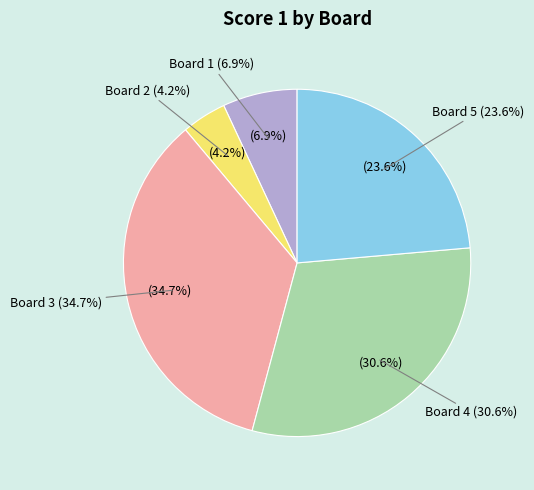

To the nearest percent, what is the average slice percentage?

20%